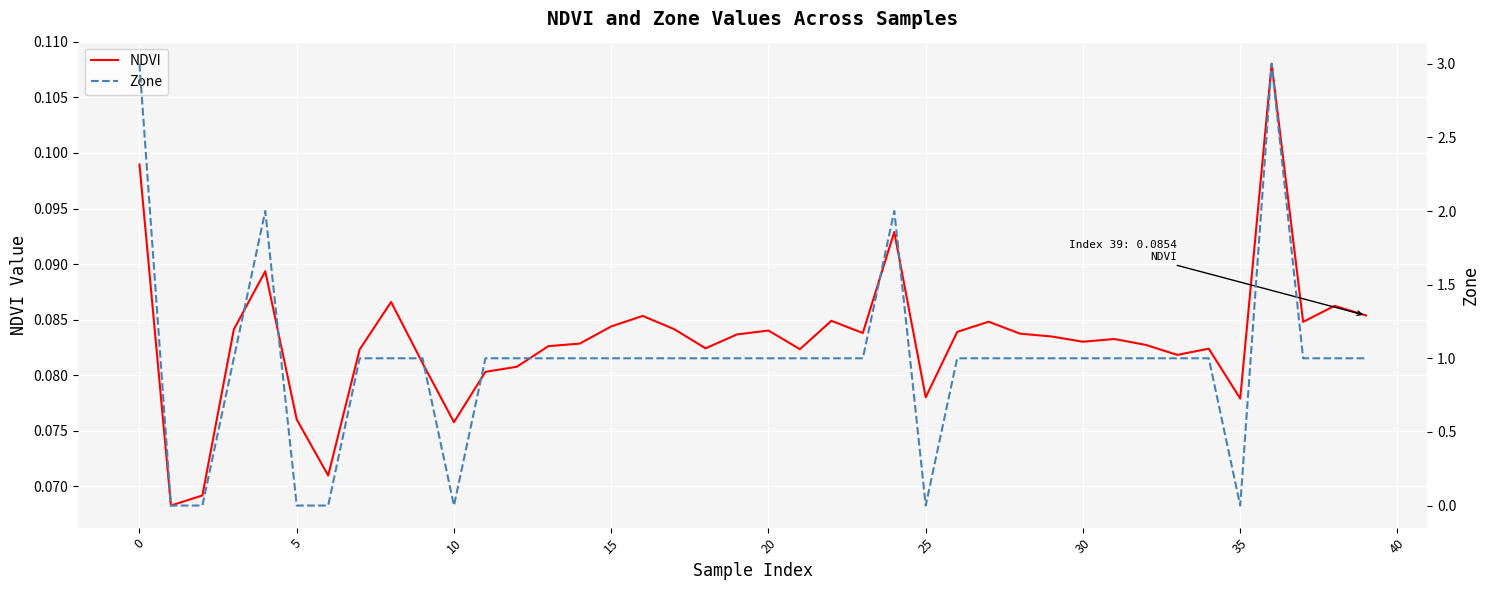

How many series are shown in this chart?

2